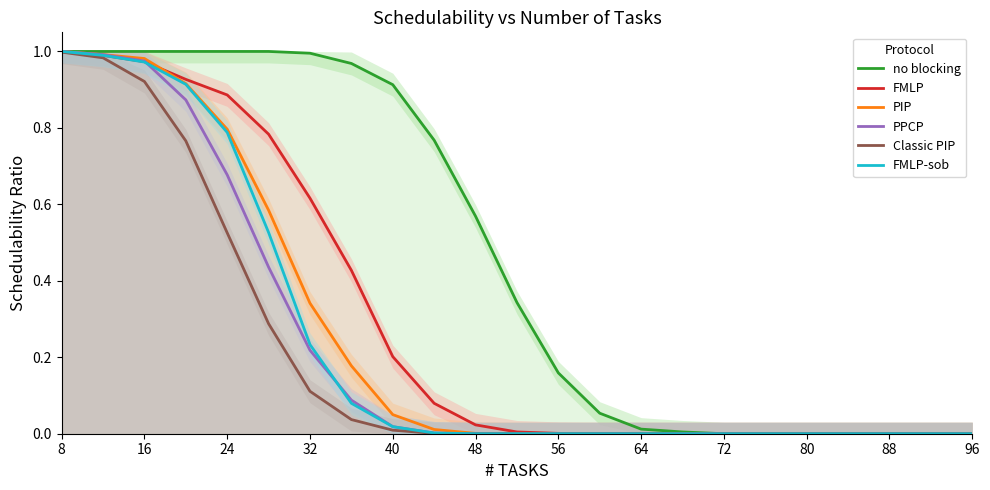

How many values in the Classic PIP series exceed 0?

10